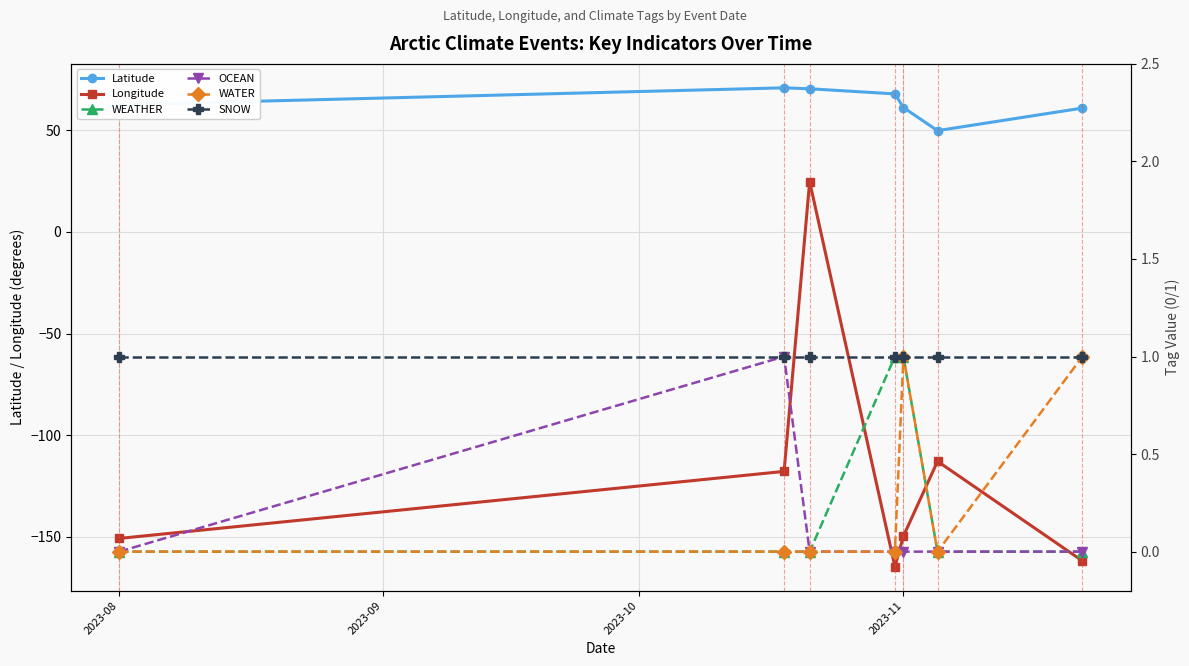

What is the highest value of the Latitude series?

70.7